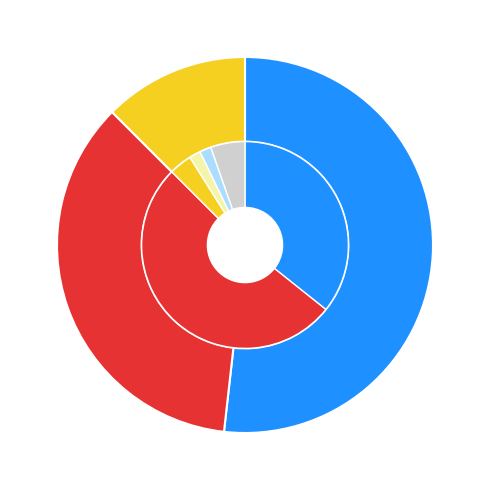

To the nearest percent, what is the difference between the RAL Lodged and CI Received slice percentages?

2%